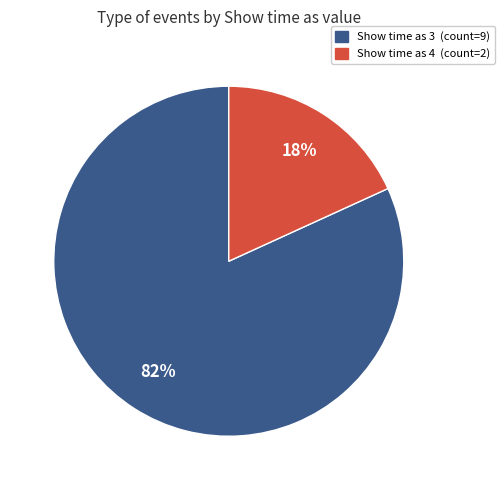

How many slices are in this pie chart?

2